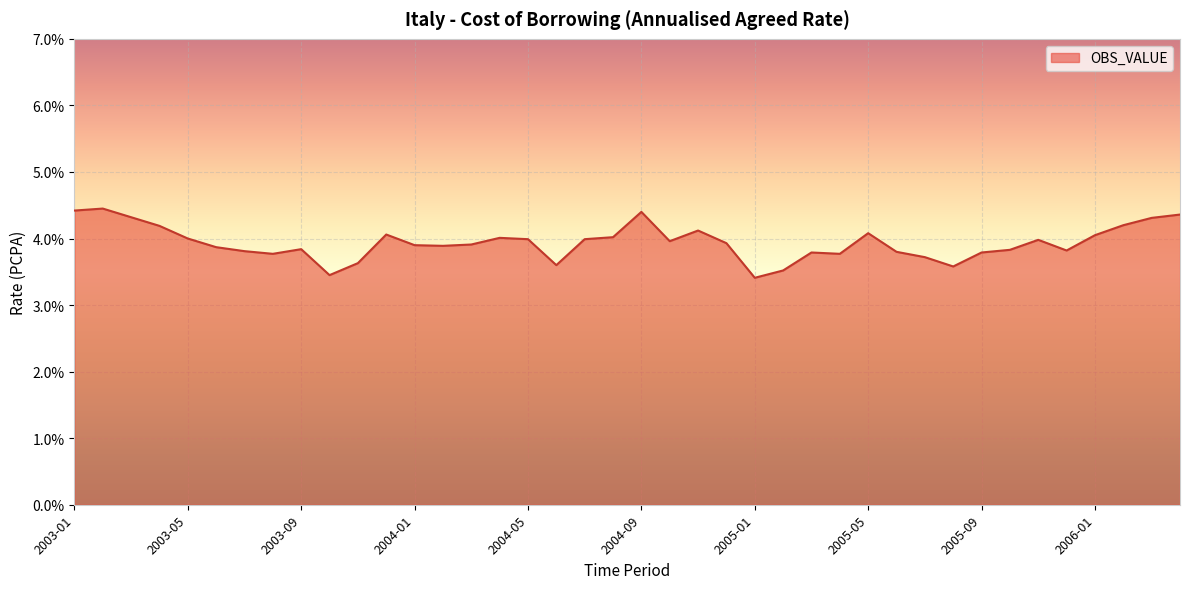

What is the minimum value shown in the chart?

3.4